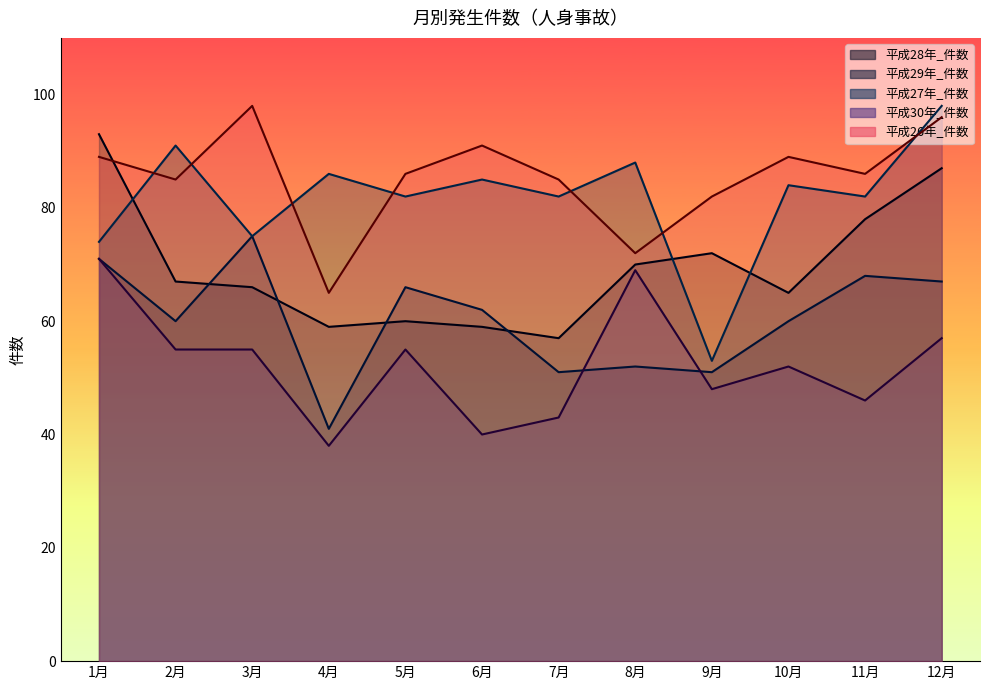

Is the value of 平成26年_件数 at 3月 greater than the value of 平成29年_件数 at 7月?

Yes